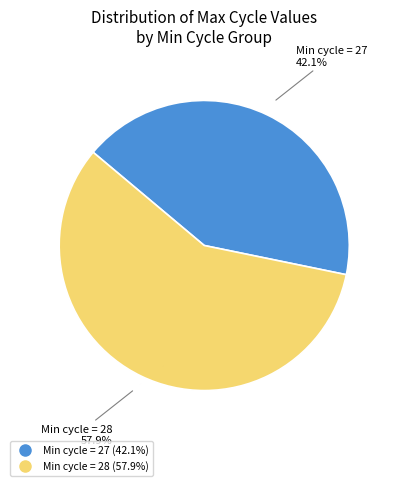

Does any single category account for the majority?

Yes